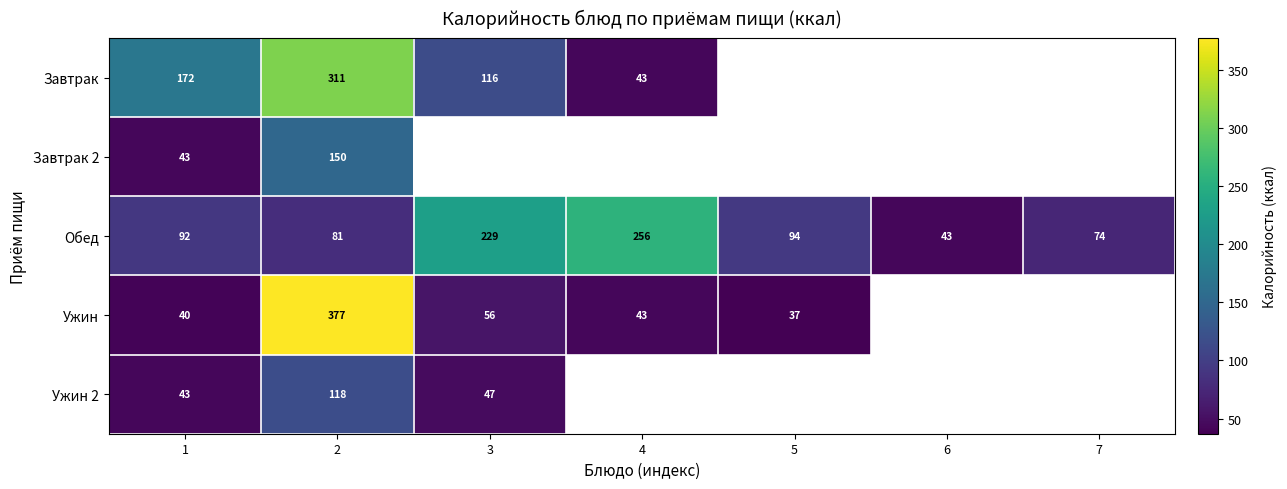

The value of Обед at 7 is 74.0. True or false?

True